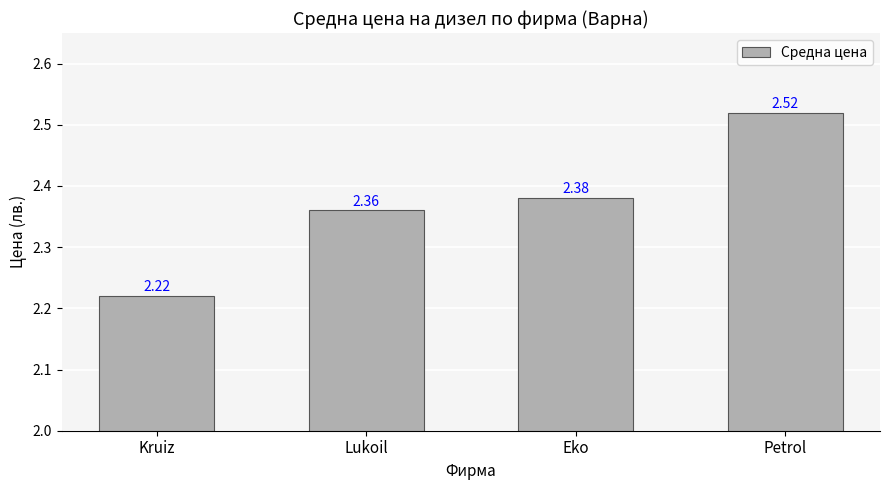

Where is the data nearest to the value 2?

Kruiz